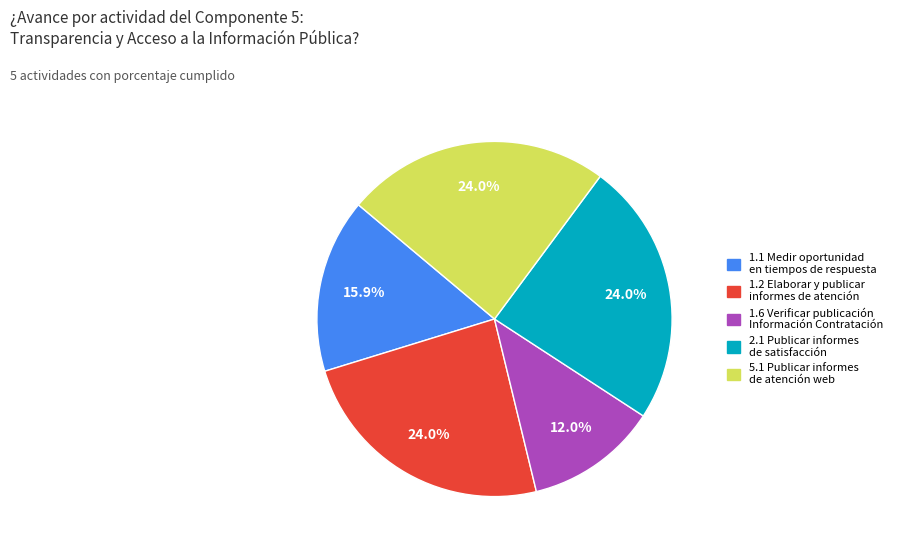

Does any single category account for the majority?

No